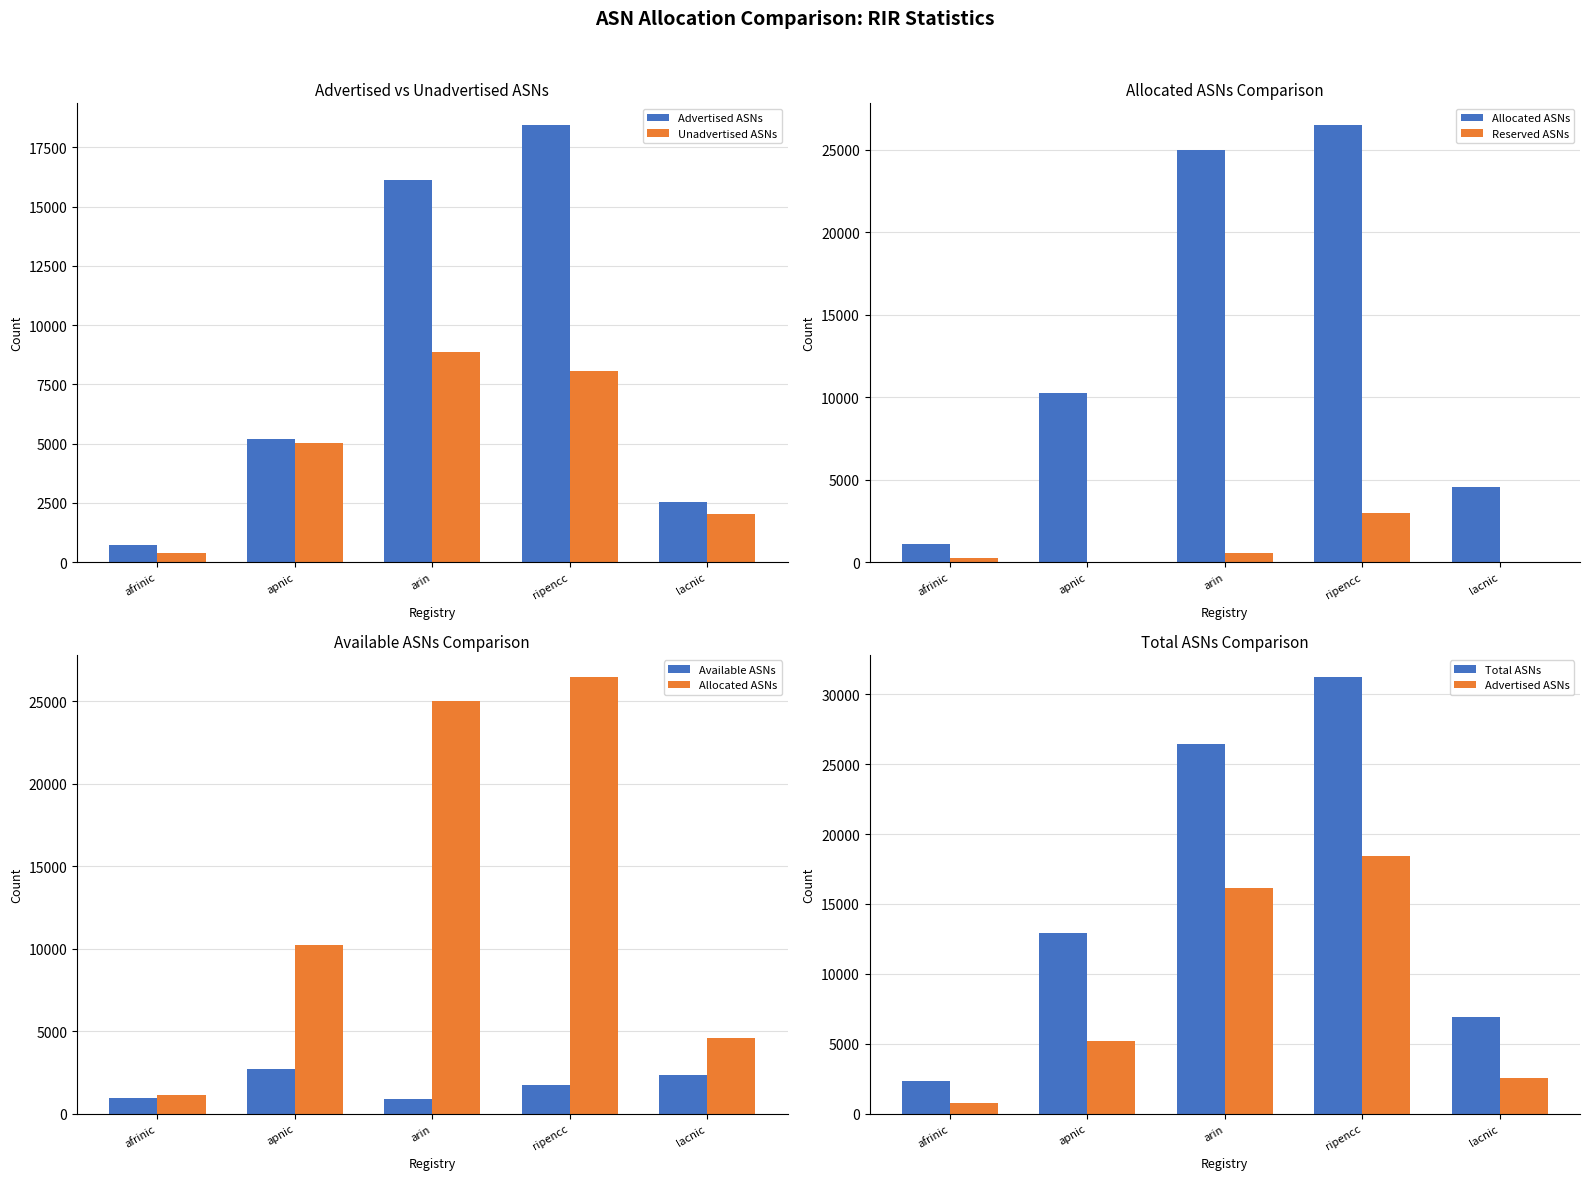

What is the label of the 5th bar from the left?

lacnic